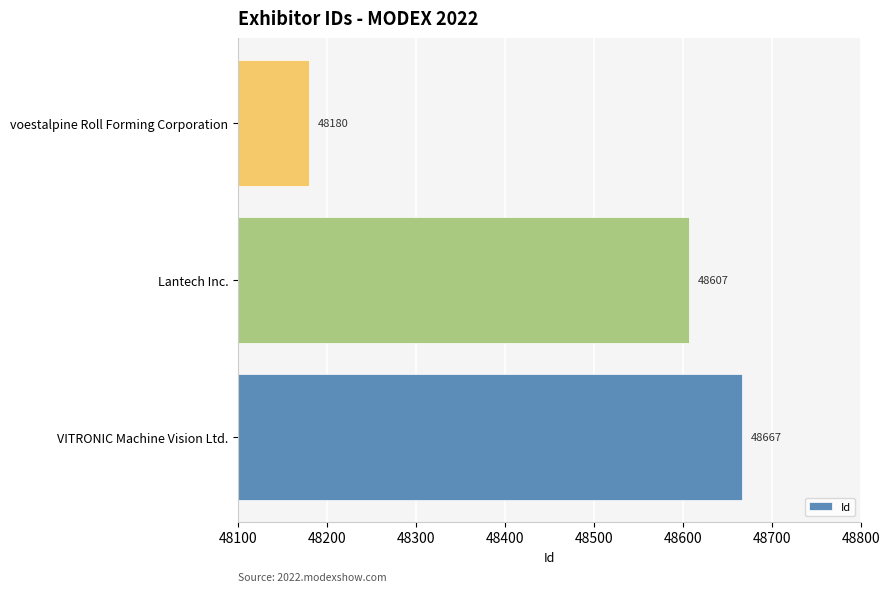

What is the difference between the maximum and second lowest values?

60